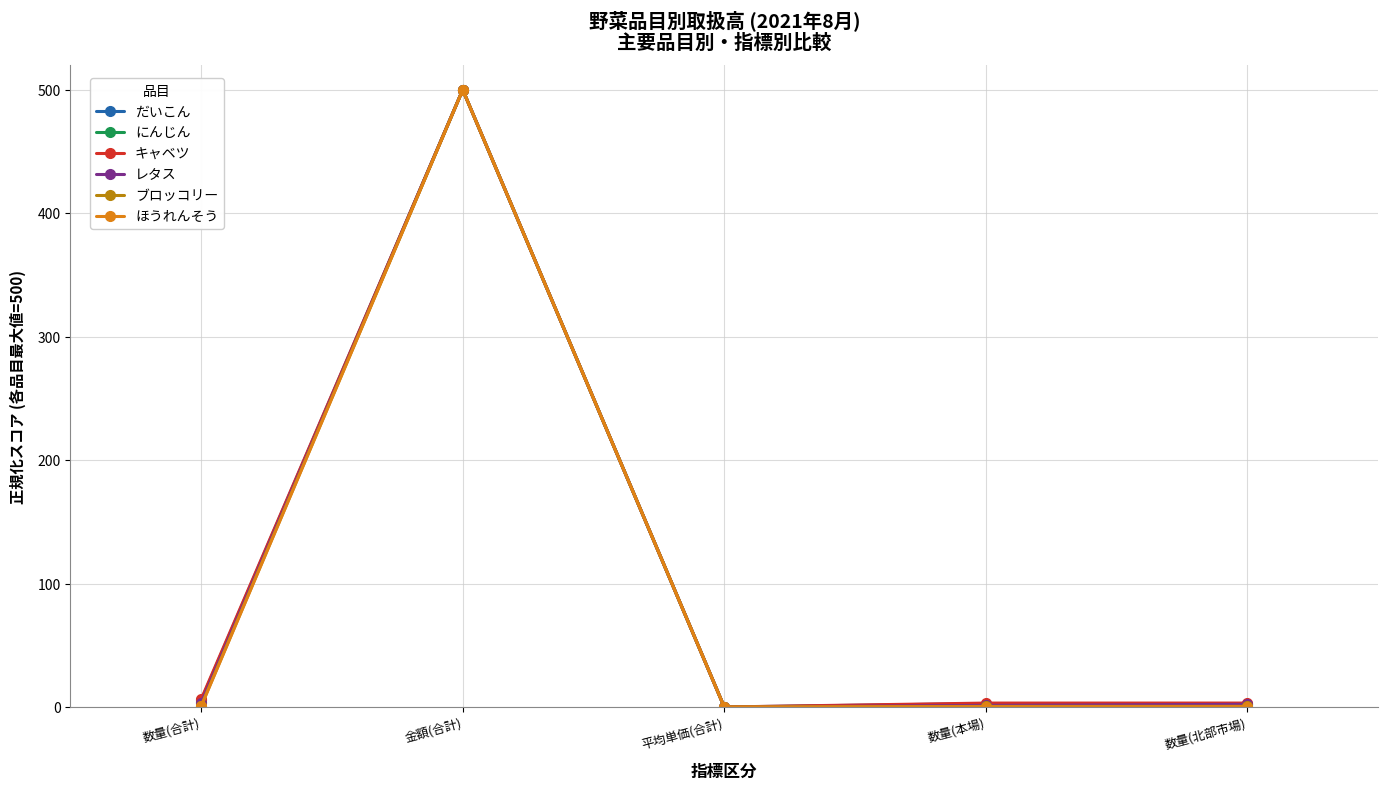

True or false: だいこん has more than 0 interior local peaks.

True